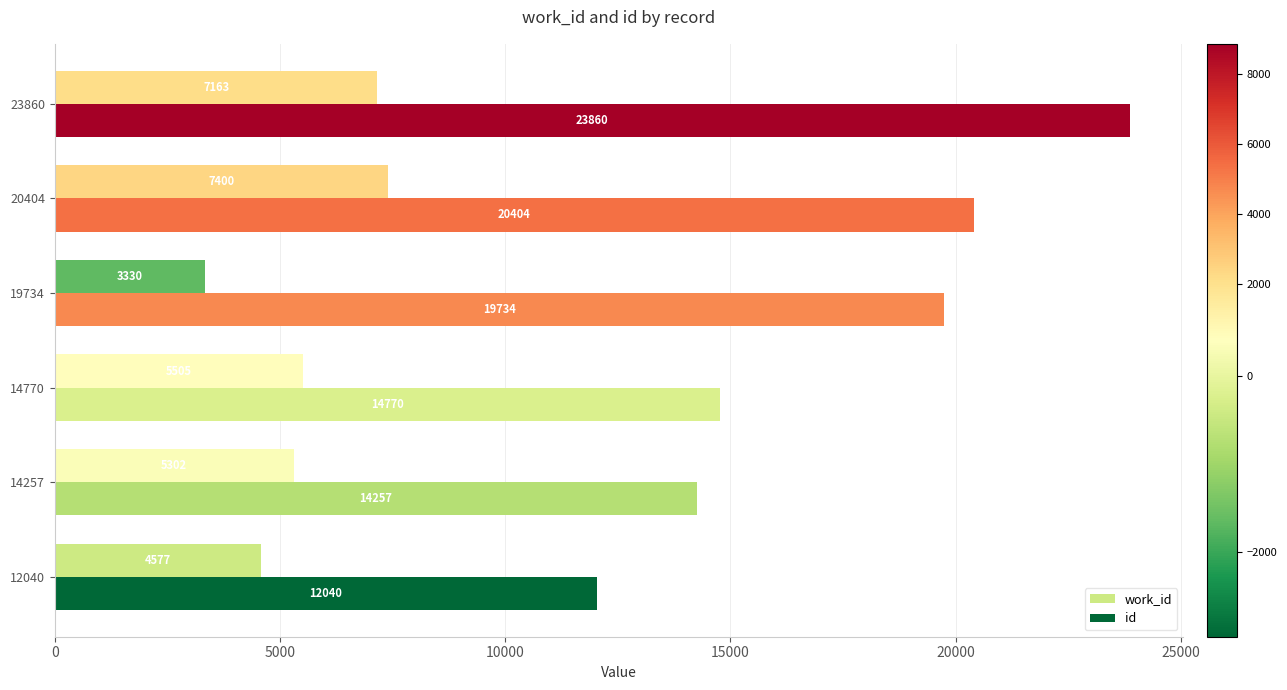

Which category has the lowest value in the id series?

12040